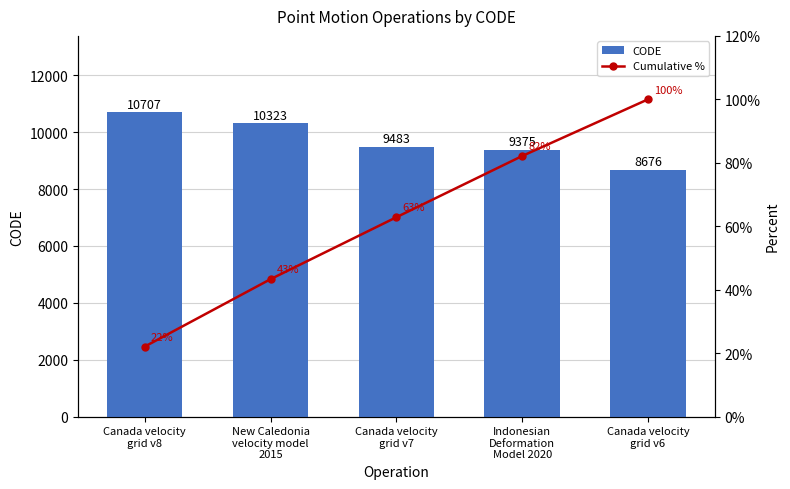

What is the approximate value of CODE at Canada velocity
grid v8?

10707